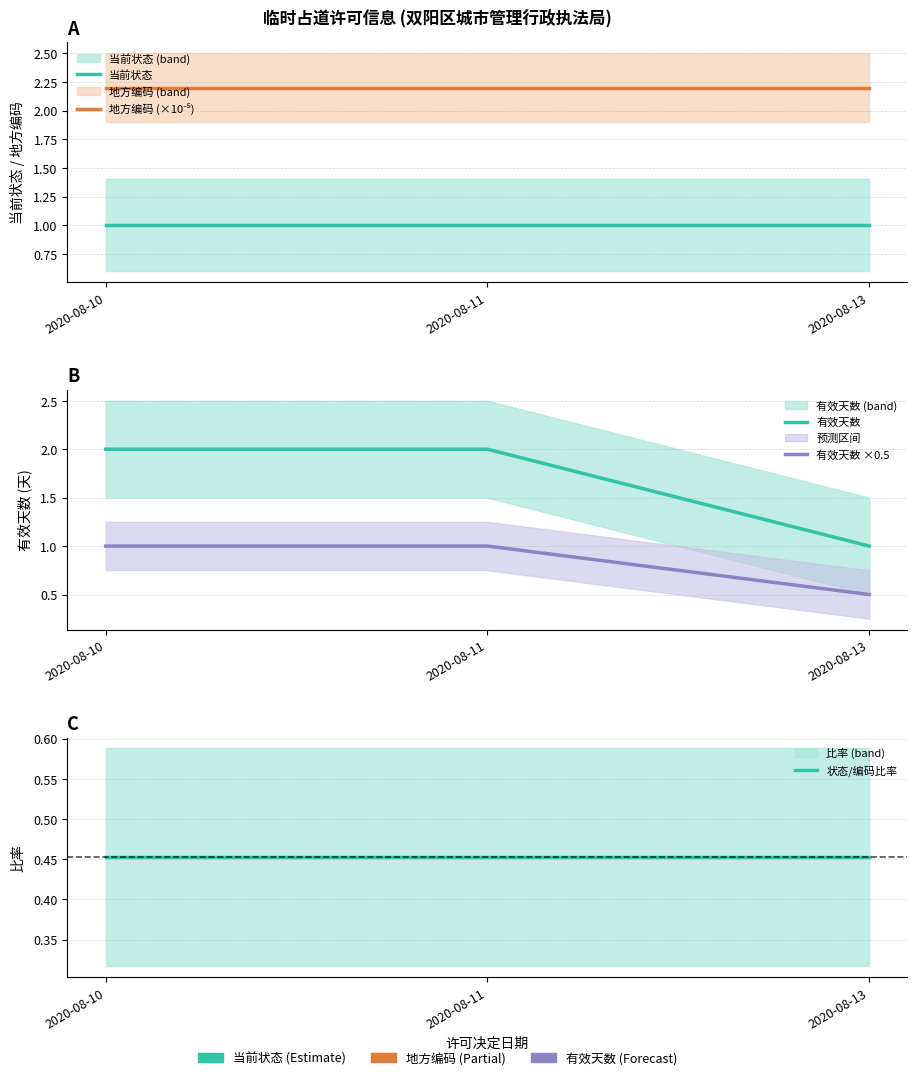

At how many categories does at least one series exceed 0?

3